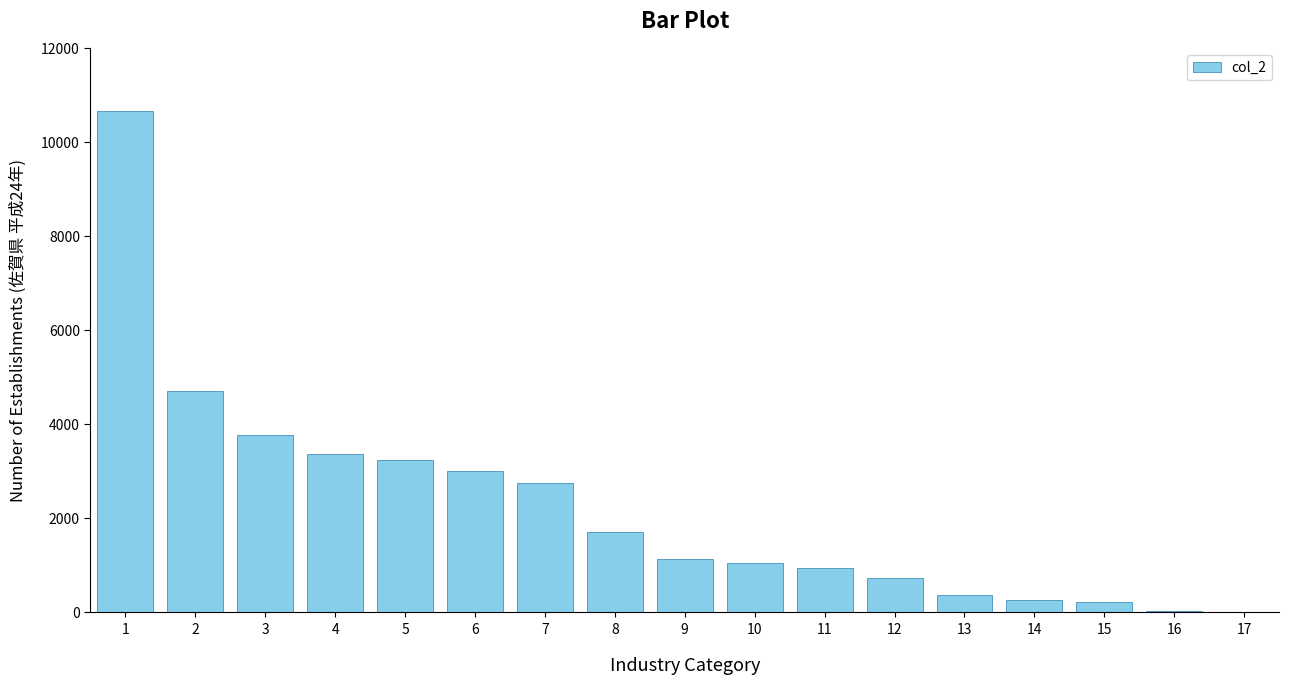

What is the ratio of the value at 1 to the value at 9?

9.5